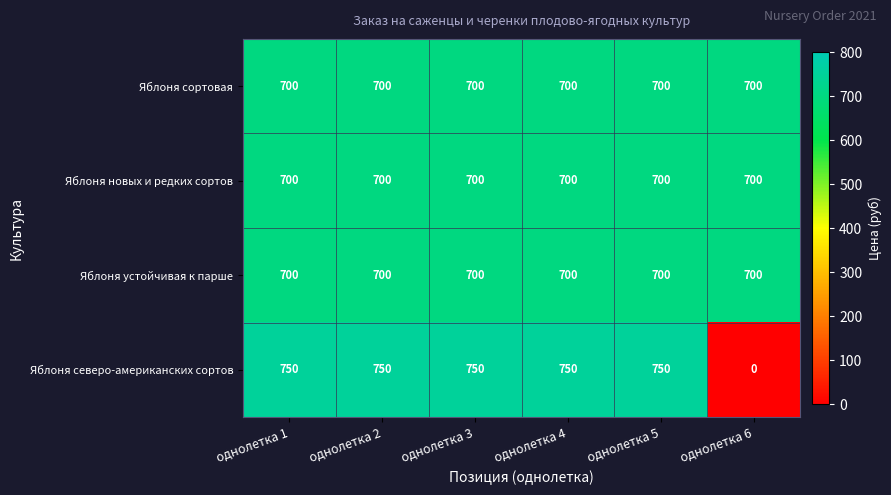

Reading left to right, list all the values displayed in this chart.

Яблоня сортовая: однолетка 1=700	однолетка 2=700	однолетка 3=700	однолетка 4=700	однолетка 5=700	однолетка 6=700
Яблоня новых и редких сортов: однолетка 1=700	однолетка 2=700	однолетка 3=700	однолетка 4=700	однолетка 5=700	однолетка 6=700
Яблоня устойчивая к парше: однолетка 1=700	однолетка 2=700	однолетка 3=700	однолетка 4=700	однолетка 5=700	однолетка 6=700
Яблоня северо-американских сортов: однолетка 1=750	однолетка 2=750	однолетка 3=750	однолетка 4=750	однолетка 5=750	однолетка 6=0